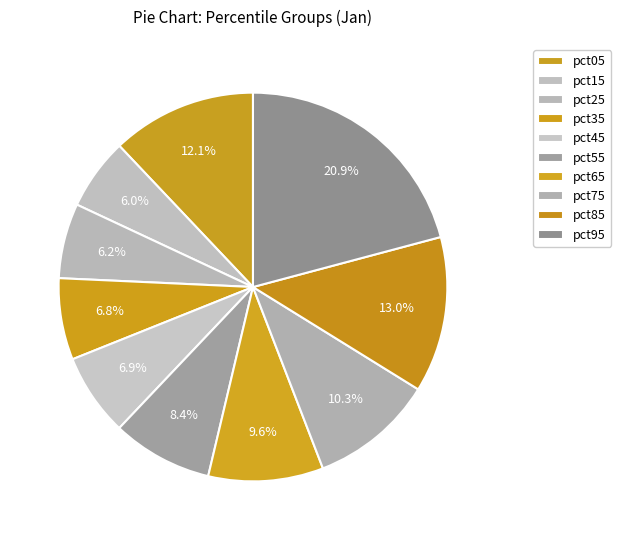

Which has a higher value, pct75 or pct05?

pct05